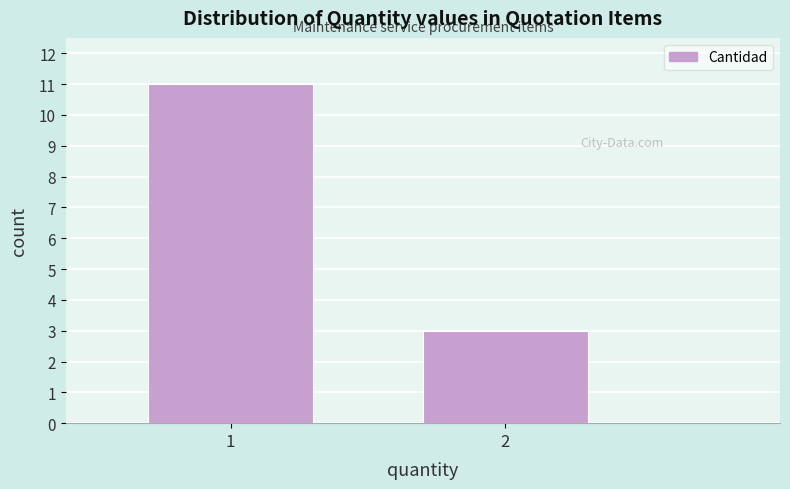

Reading left to right, list all the values displayed in this chart.

1=11	2=3